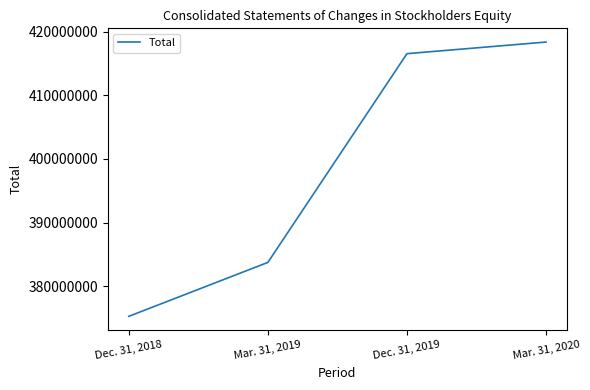

What is the greatest value displayed?

418389000